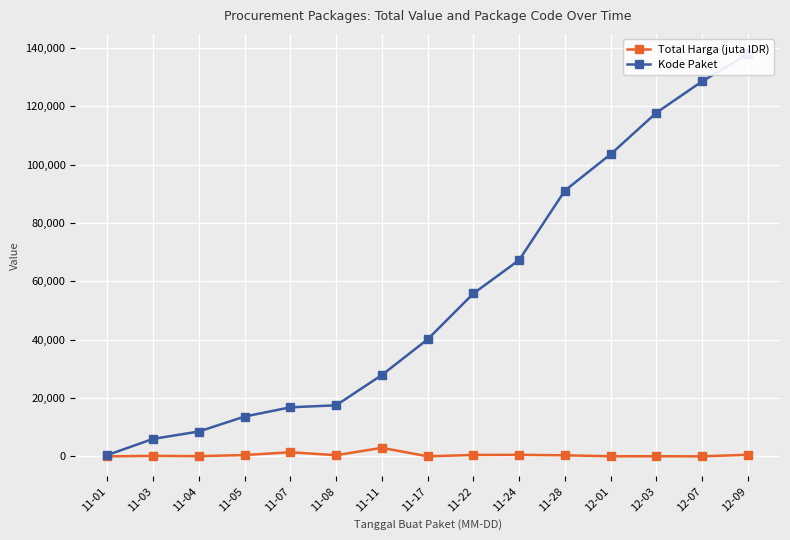

How many data points in Kode Paket are above 40112?

7